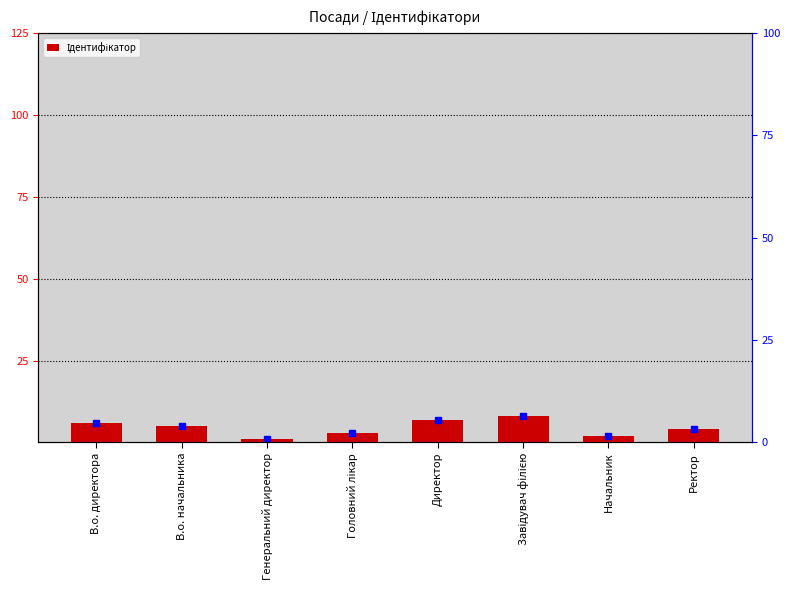

What is the minimum value shown in the chart?

1